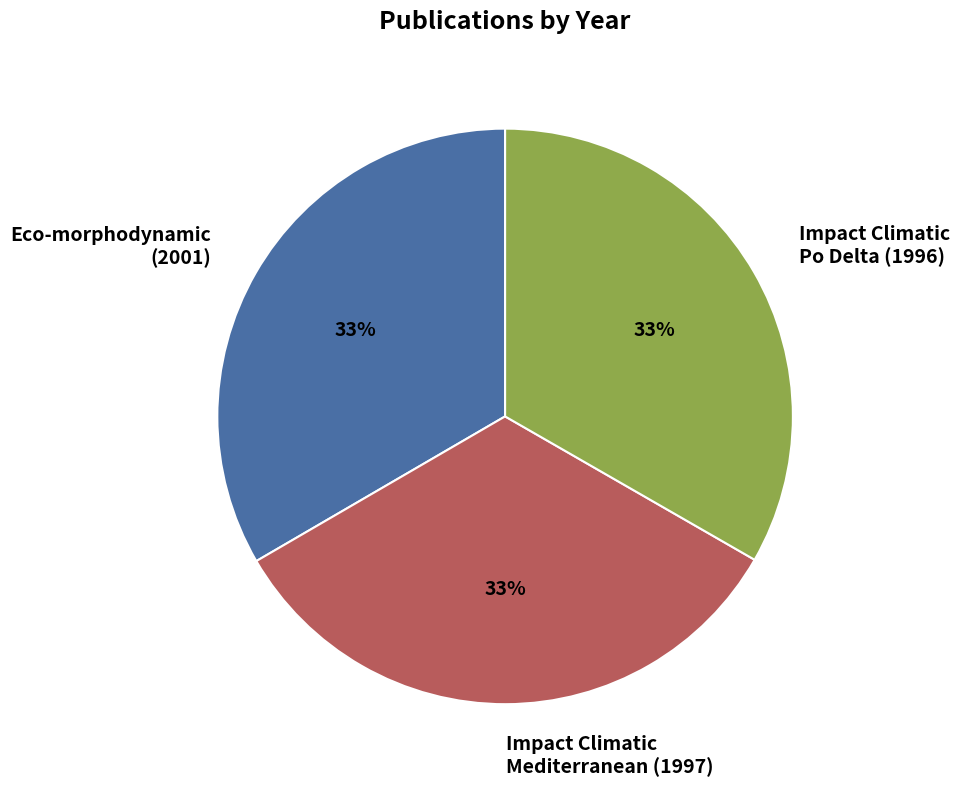

Approximately how many times larger is the value at Impact Climatic Mediterranean (1997) compared to Eco-morphodynamic (2001)?

1.0